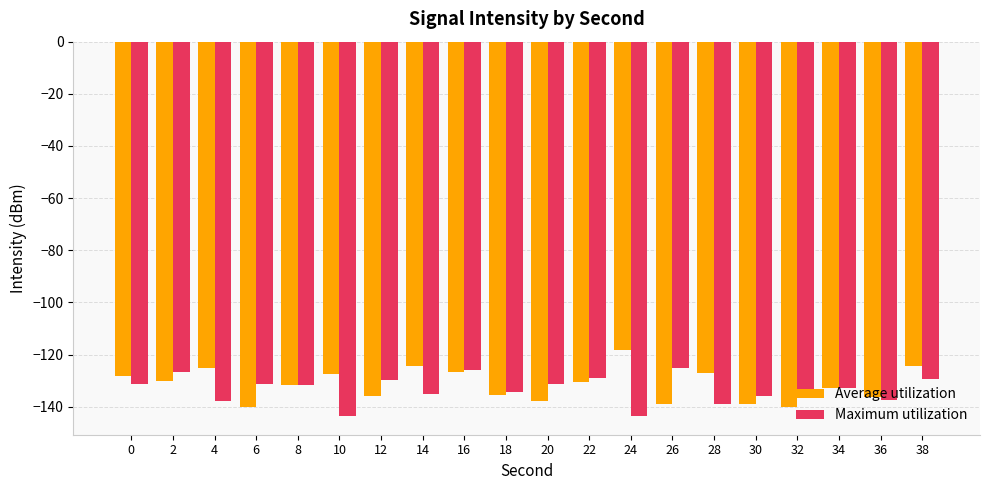

List the series in order of their peak value, highest first.

Average utilization, Maximum utilization